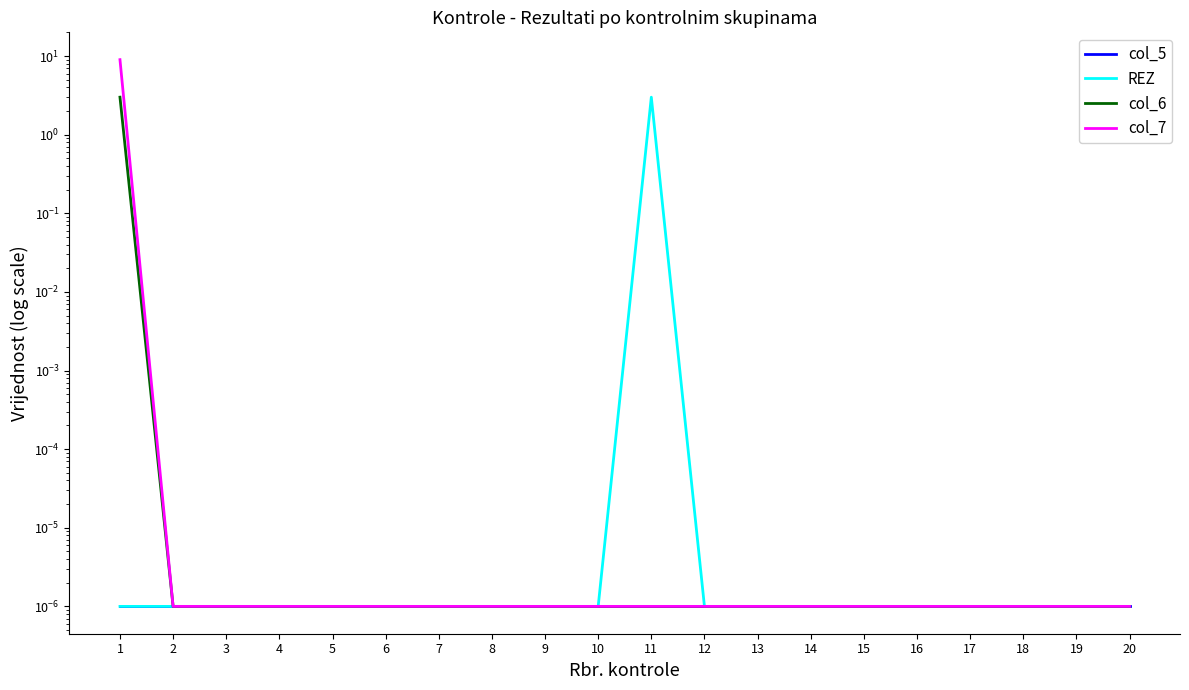

Which series has the largest range (max minus min)?

col_7